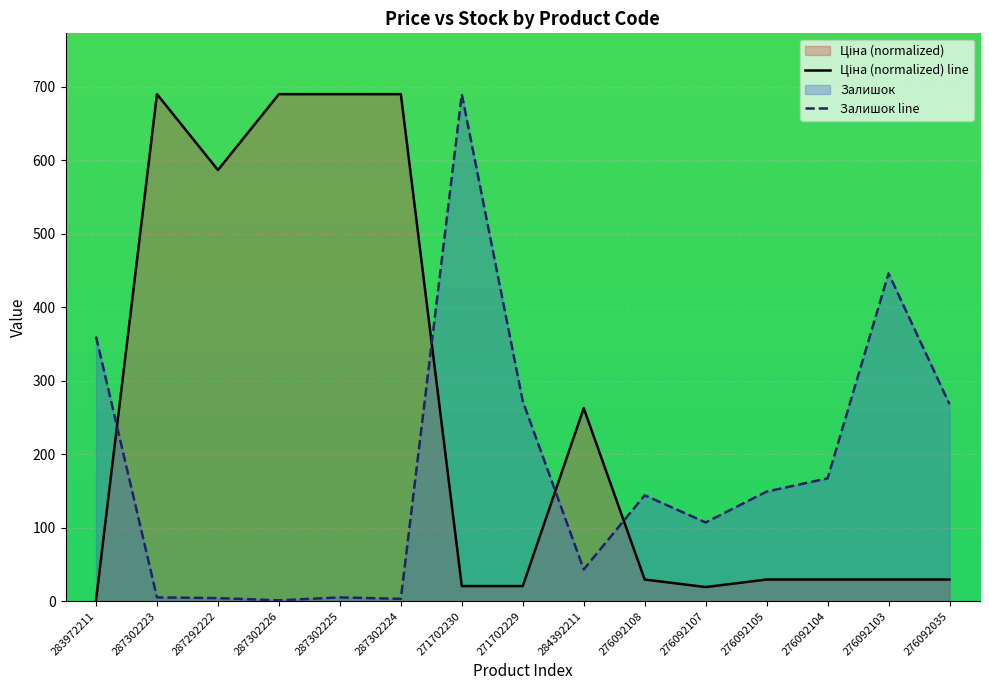

Reading left to right, what are all the values shown in this chart?

Ціна: 1.1	690.0	586.7	690.0	690.0	690.0	20.4	20.4	262.6	29.3	19.1	29.3	29.3	29.3	29.3
Залишок: 360.0	5.0	4.0	1.0	5.0	3.0	690.0	272.0	43.0	144.0	107.0	149.0	167.0	446.0	268.0